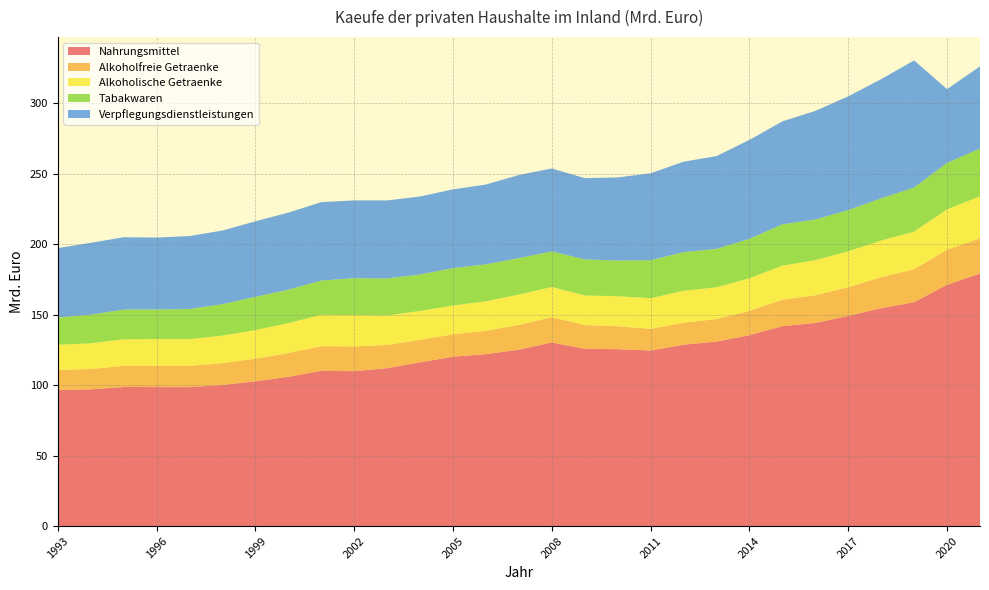

Reading right to left, extract all data points from this chart.

Nahrungsmittel: 179.2	171.3	158.9	154.6	149.2	144.1	141.8	135.5	130.9	128.7	124.6	125.5	125.8	130.3	125.2	122.0	120.2	116.2	112.1	109.9	110.2	105.9	102.7	100.2	98.6	98.6	98.7	97.0	96.6
Alkoholfreie Getraenke: 24.9	24.9	23.4	22.0	20.4	19.6	18.7	17.2	16.0	15.6	15.4	16.2	16.9	17.9	17.5	16.6	15.9	16.0	16.4	17.6	17.5	16.8	16.1	15.4	15.0	15.0	14.9	14.4	14.2
Alkoholische Getraenke: 29.9	28.6	26.7	26.0	25.4	24.9	24.2	23.2	22.5	22.6	21.7	21.3	21.0	21.4	21.5	20.9	20.5	20.5	21.0	22.3	22.1	21.3	20.3	19.6	19.1	19.0	18.9	18.2	17.8
Tabakwaren: 33.9	33.0	31.3	29.9	29.3	28.8	29.3	27.9	27.3	27.4	27.0	25.3	25.6	25.2	25.9	26.2	26.5	25.9	26.2	26.2	24.4	23.7	23.6	22.3	21.3	21.0	21.1	20.3	19.4
Verpflegungsdienstleistungen: 58.3	52.4	90.2	84.6	80.7	77.1	73.0	70.2	65.8	64.2	61.7	59.0	57.7	58.9	59.0	56.6	55.9	55.3	55.4	55.2	55.6	54.7	53.6	52.3	51.8	51.1	51.3	51.0	49.3